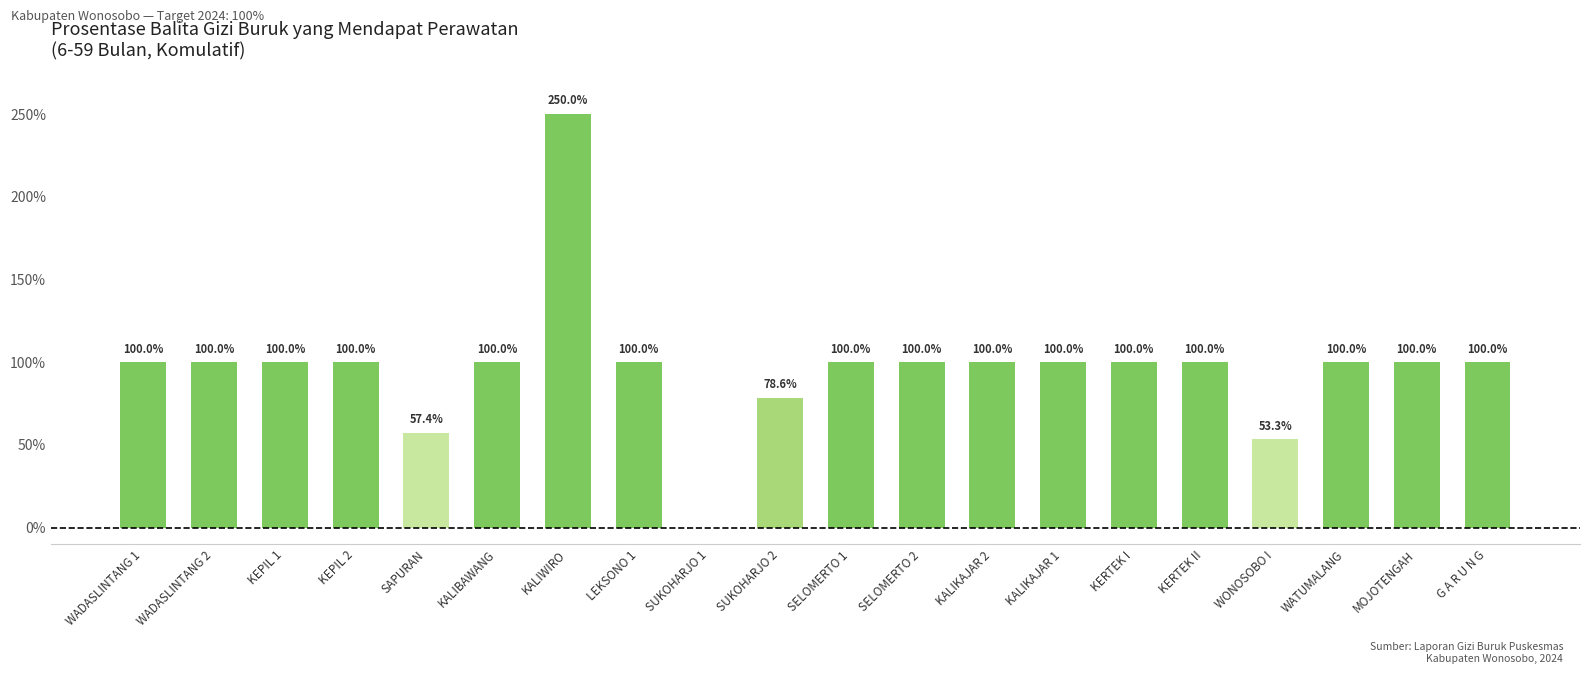

What is the maximum value shown in the chart?

250.0